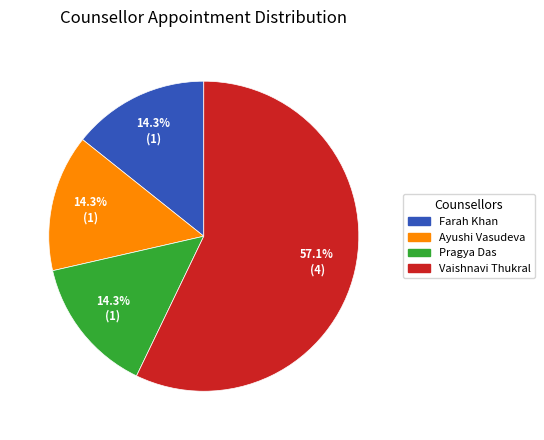

True or false: Vaishnavi Thukral accounts for 71% of the total.

False